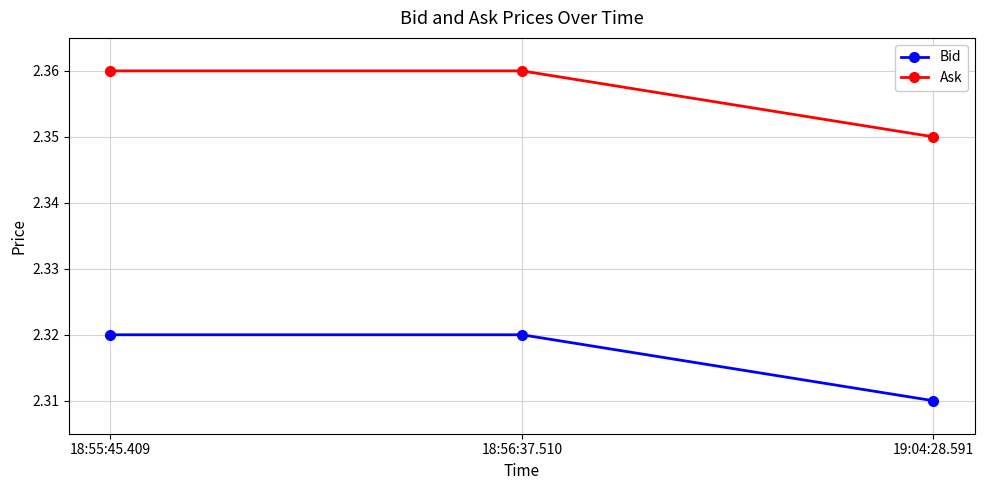

Which category has the lowest value in the Ask series?

19:04:28.591